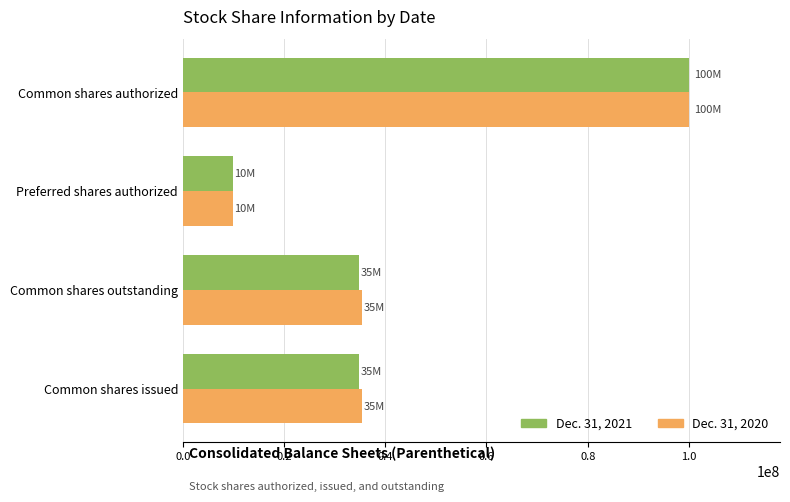

What is the average value of the Dec. 31, 2021 series?

44887078